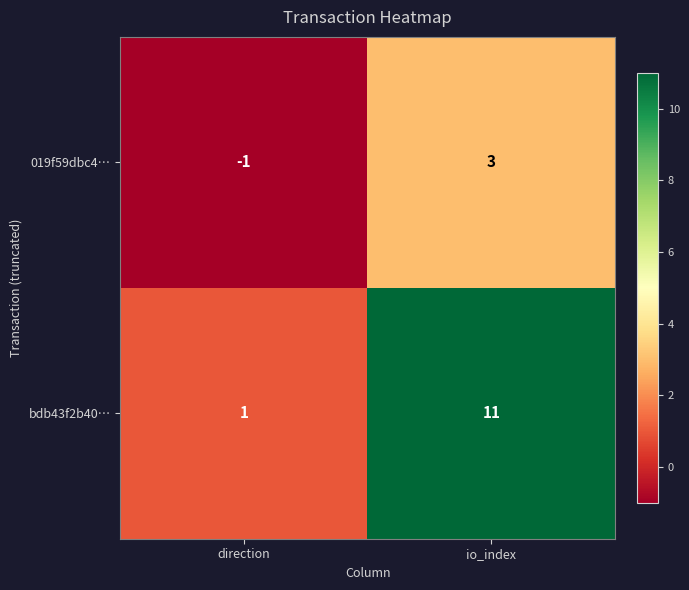

What is the maximum value for bdb43f2b40…?

11